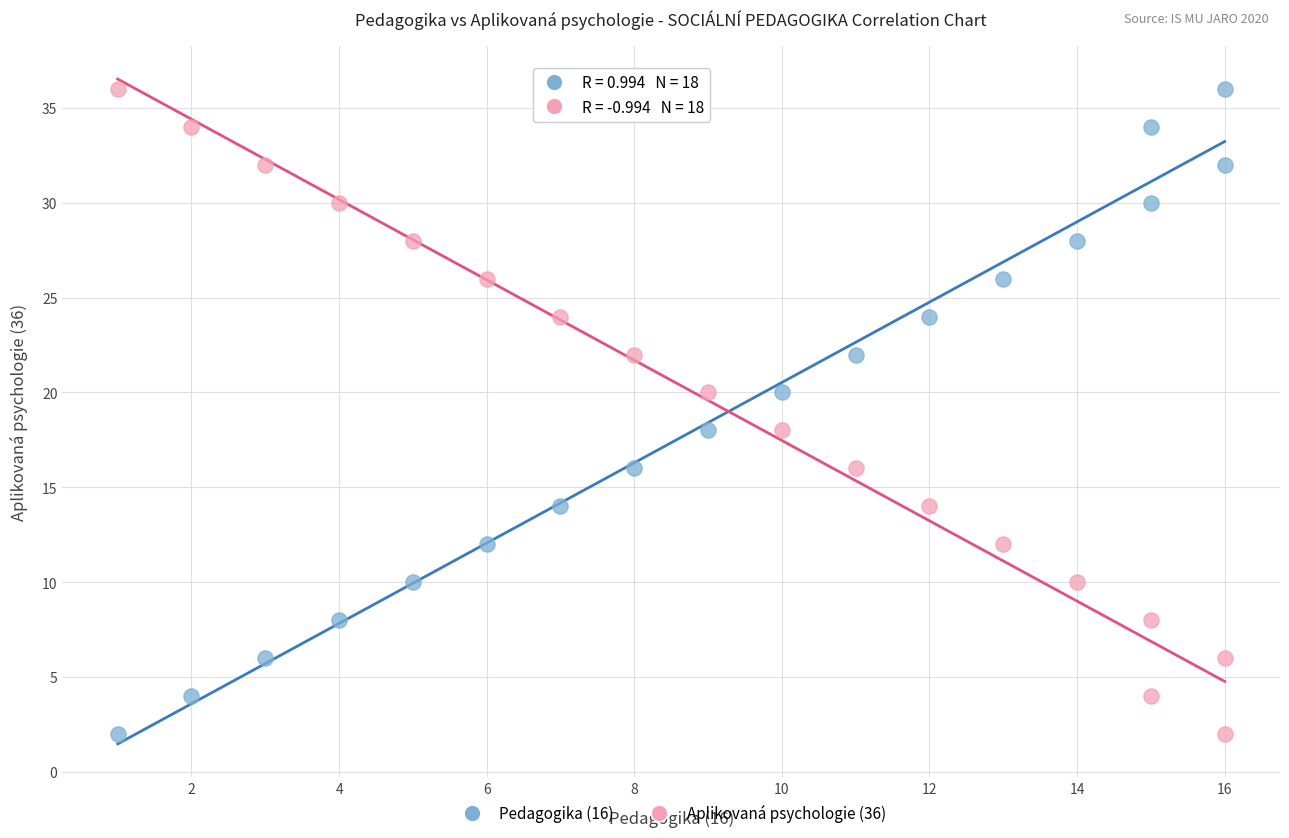

Across all data points, what is the range of Y values (max minus min)?

34